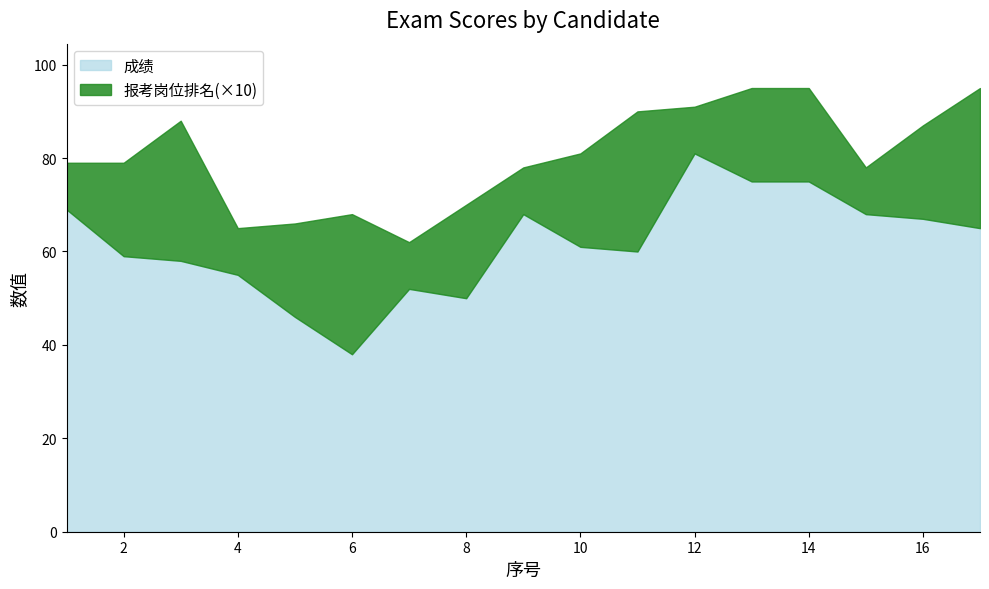

At which category does the chart reach its minimum across all series?

6